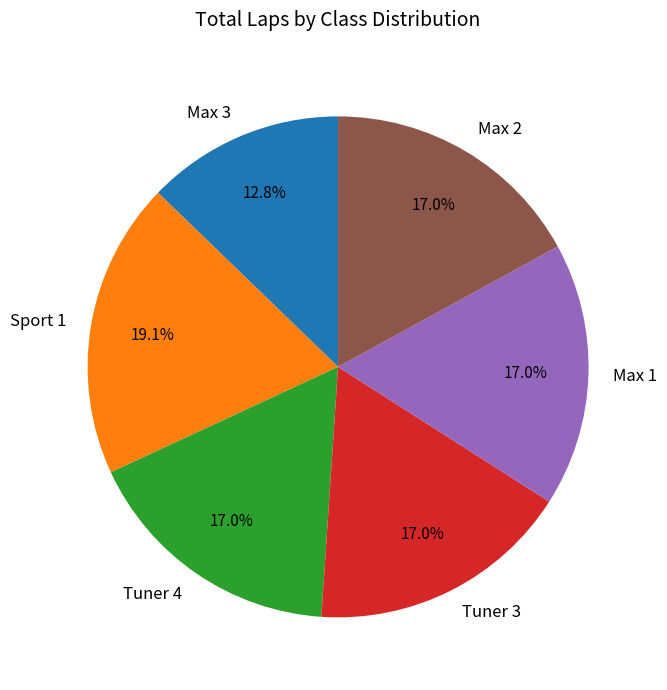

Combined, what portion of the pie is Max 2 and Max 1?

34.0%